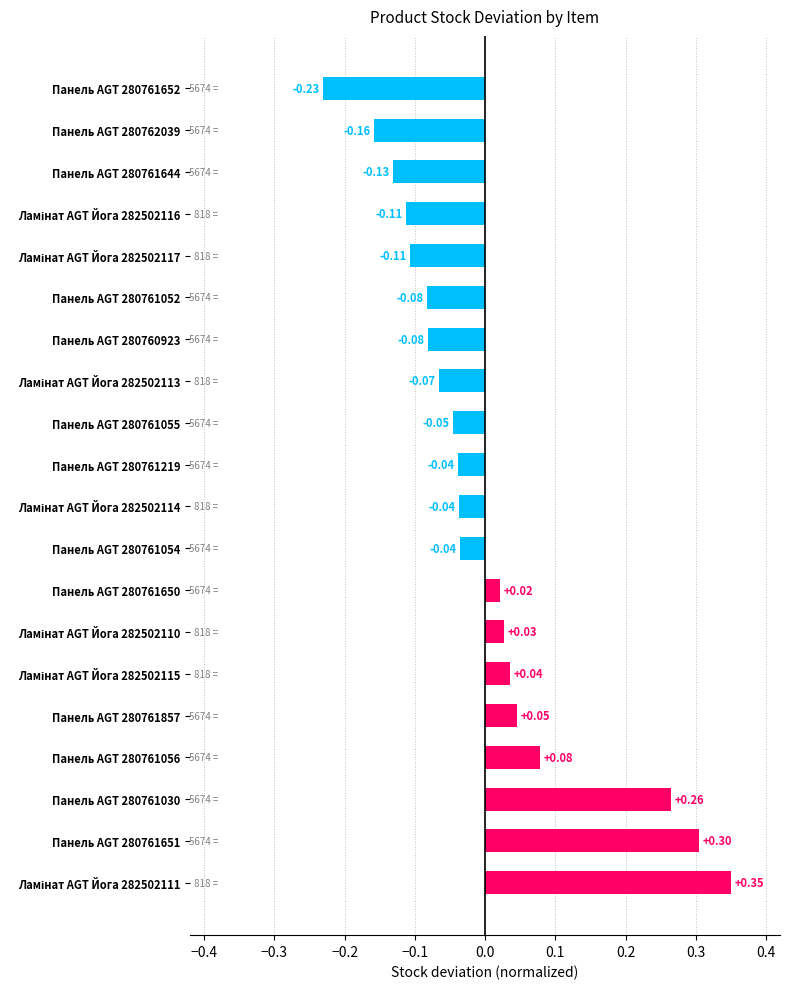

Where is the data nearest to the value 0?

Панель AGT 280761650